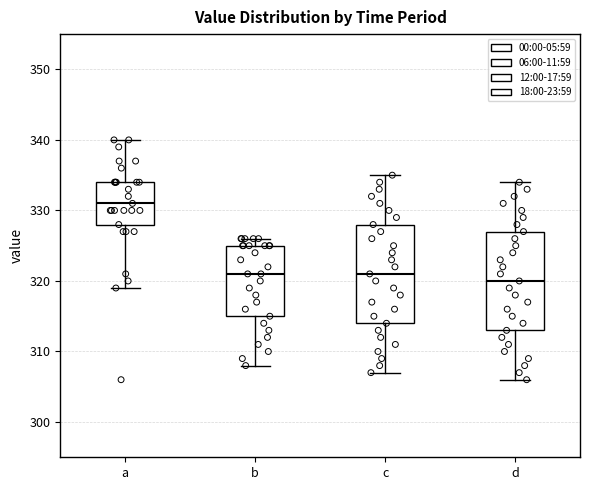

Which box has the lowest median line?

d